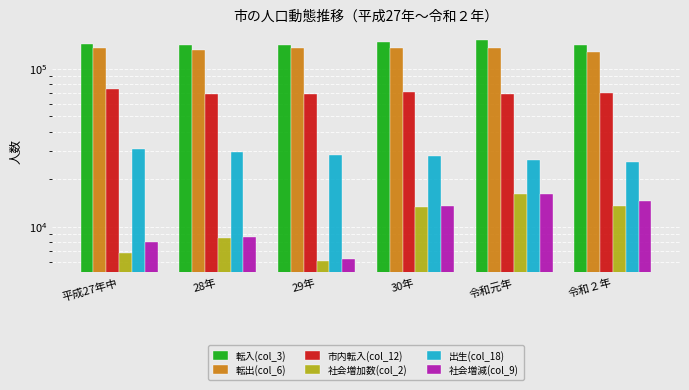

Which series has the largest total across all categories?

転入(col_3)